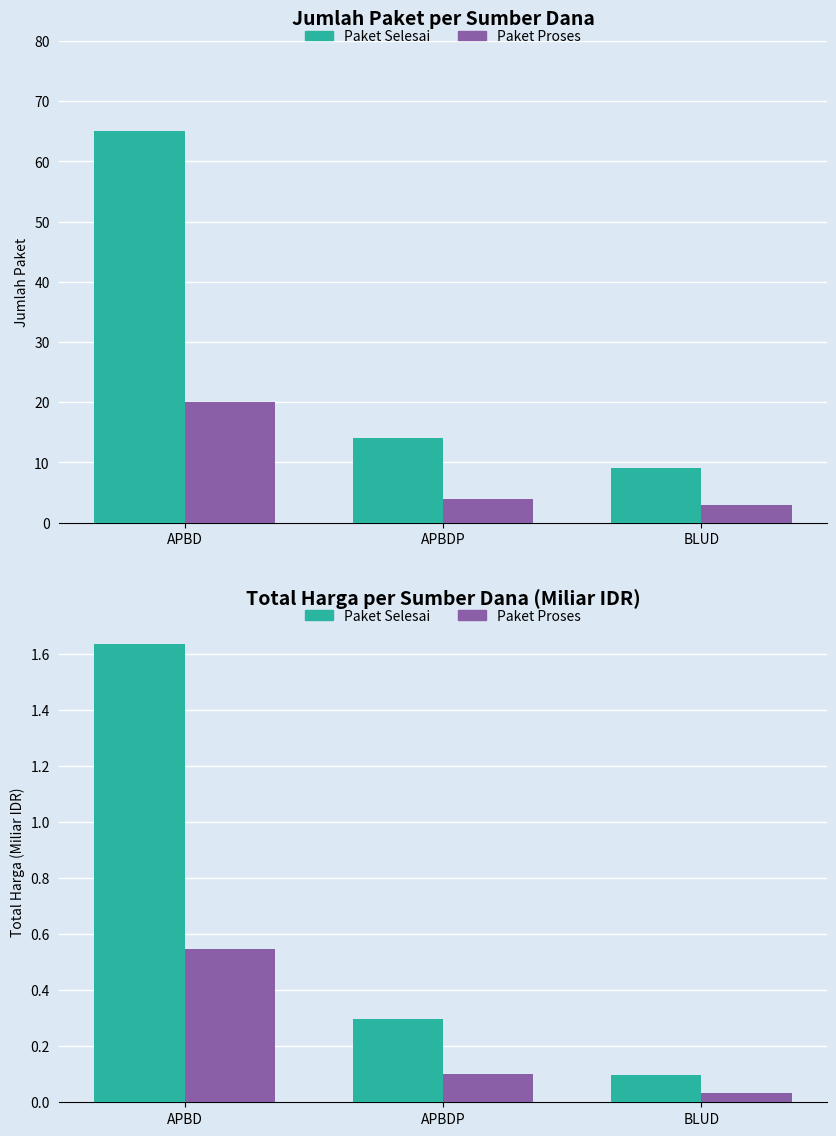

Reading left to right, transcribe all the data shown in this chart.

Paket Selesai: 1.6	0.3	0.1
Paket Proses: 0.5	0.1	0.0